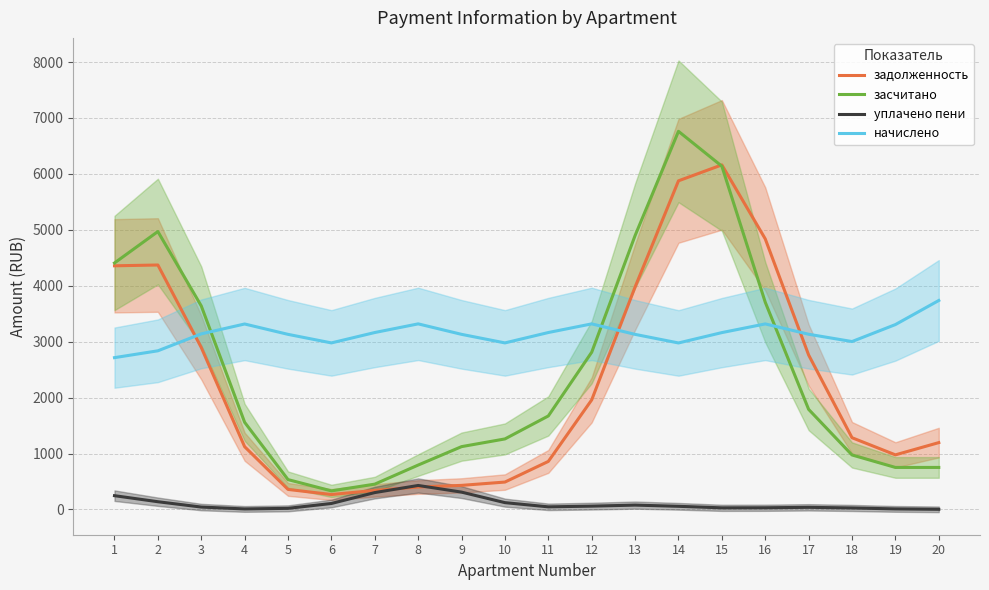

Reading left to right, extract all data points from this chart.

задолженность: 4356.7	4370.8	2895.9	1121.6	357.6	266.2	340.0	400.7	430.0	489.5	858.6	1959.0	3977.7	5876.2	6161.2	4838.1	2761.5	1282.2	975.6	1194.8
засчитано: 4407.1	4969.3	3639.2	1557.9	533.1	331.6	452.2	793.4	1122.9	1260.8	1671.5	2811.4	4897.4	6761.3	6137.3	3705.3	1789.3	973.8	750.8	751.0
уплачено пени: 245.8	137.7	42.4	8.6	19.4	106.3	301.2	428.4	309.3	121.3	46.1	58.6	77.2	55.7	28.3	29.6	37.5	26.3	9.3	1.8
начислено: 2714.1	2836.6	3139.2	3316.0	3130.7	2977.7	3163.4	3318.1	3130.7	2977.7	3163.4	3318.1	3130.4	2976.8	3162.1	3317.2	3132.6	3002.2	3305.5	3736.3